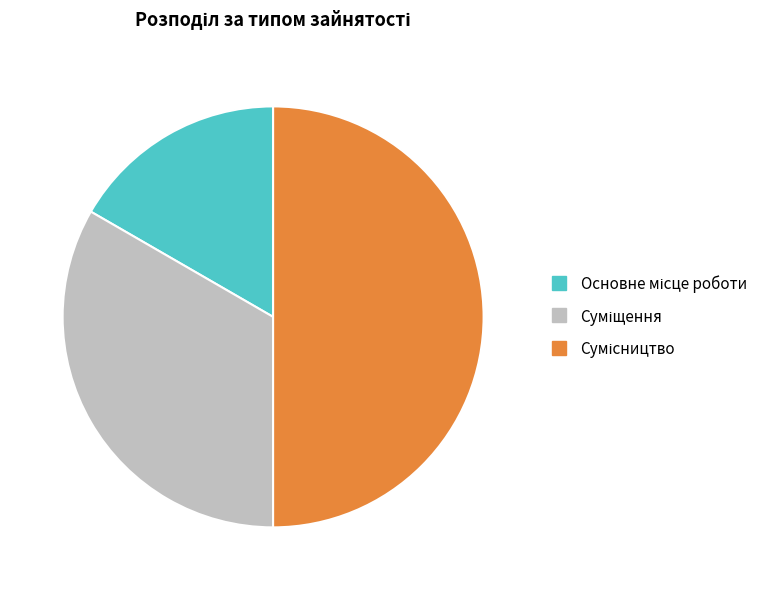

How many segments does this pie chart have?

3